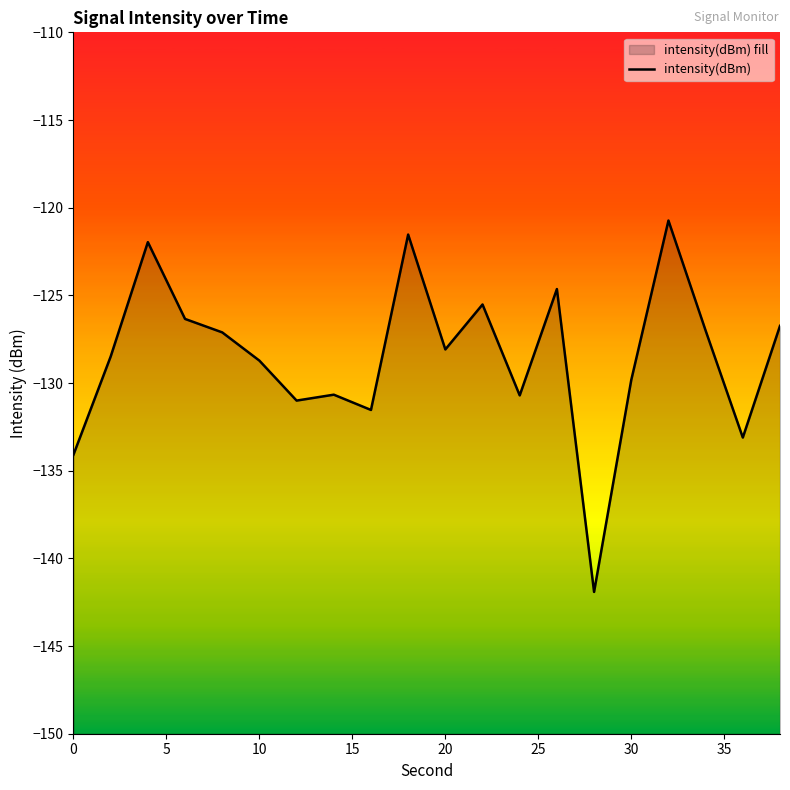

What is the change in value from 20 to 35?

-3.6